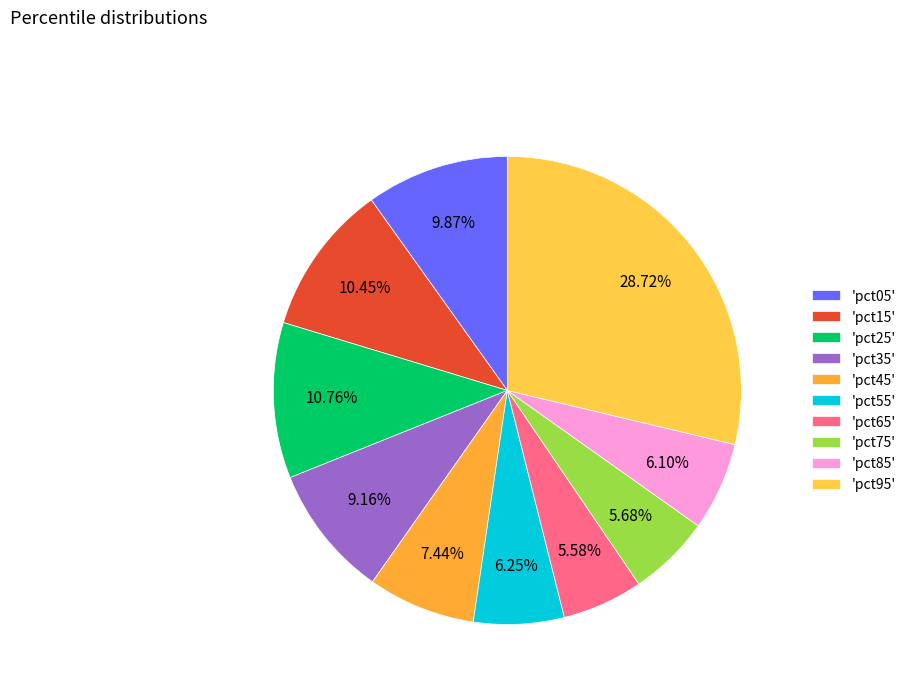

Count the number of slices in the pie.

10